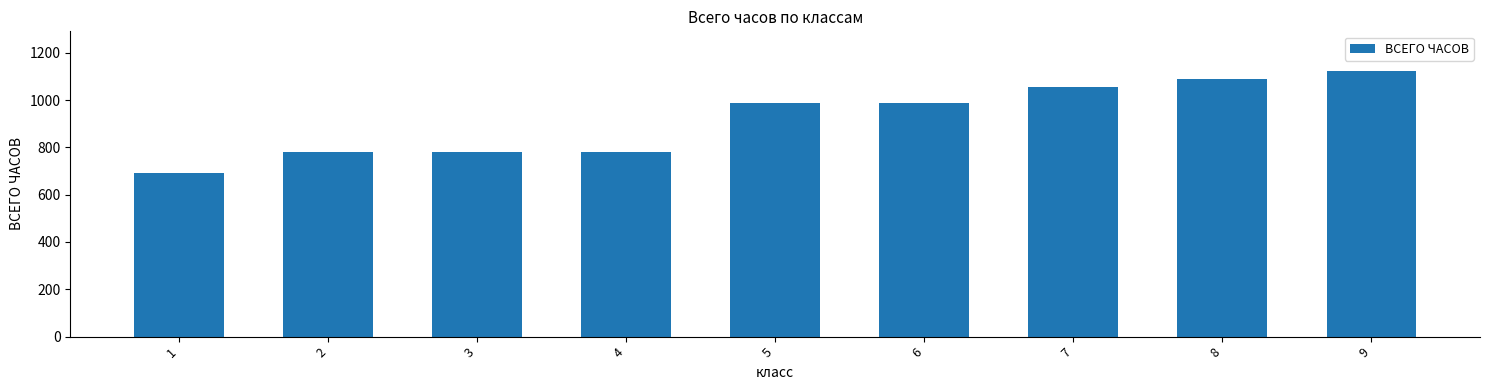

Reading right to left, transcribe all the data shown in this chart.

1122	1088	1054	986	986	782	782	782	693